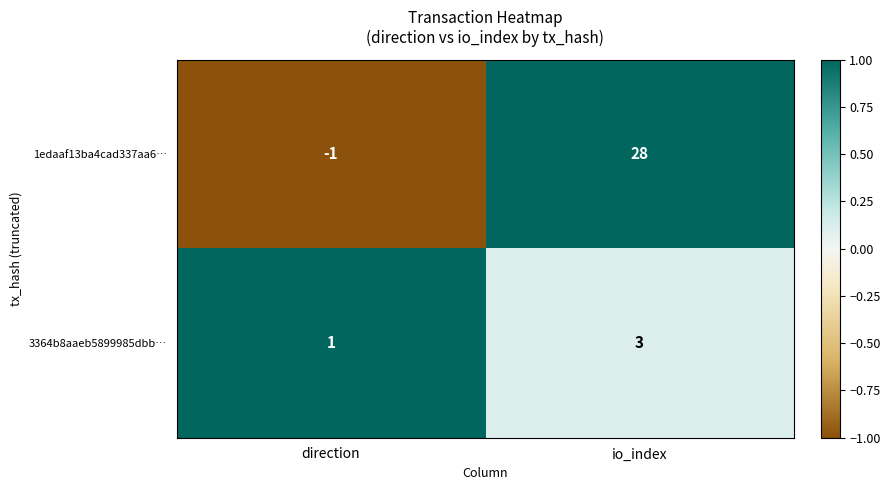

At which label is 1edaaf13ba4cad337aa6… closest to 13?

direction